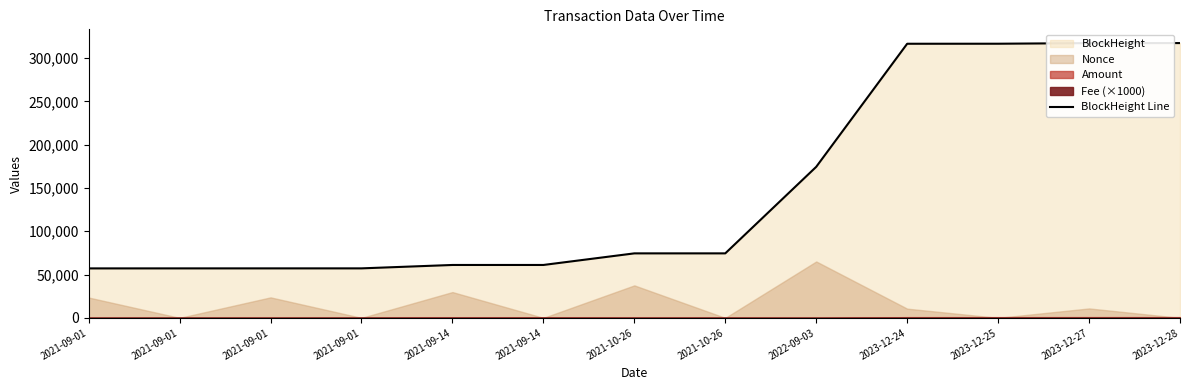

List the labels in order of value, largest first.

2023-12-28, 2023-12-27, 2023-12-25, 2023-12-24, 2022-09-03, 2021-10-26, 2021-10-26, 2021-09-14, 2021-09-14, 2021-09-01, 2021-09-01, 2021-09-01, 2021-09-01